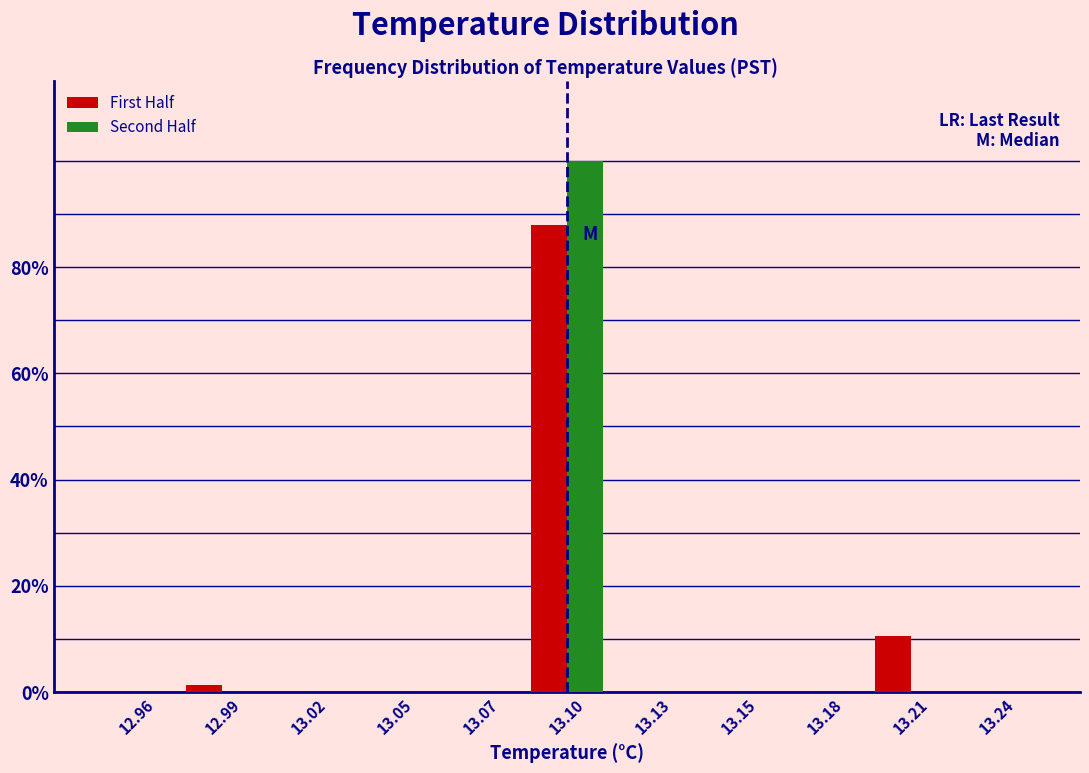

Reading left to right, extract all data points from this chart.

First Half: 12.96=0.0	12.99=1.3	13.02=0.0	13.05=0.0	13.07=0.0	13.10=88.0	13.13=0.0	13.15=0.0	13.18=0.0	13.21=10.7	13.24=0.0
Second Half: 12.96=0.0	12.99=0.0	13.02=0.0	13.05=0.0	13.07=0.0	13.10=100.0	13.13=0.0	13.15=0.0	13.18=0.0	13.21=0.0	13.24=0.0